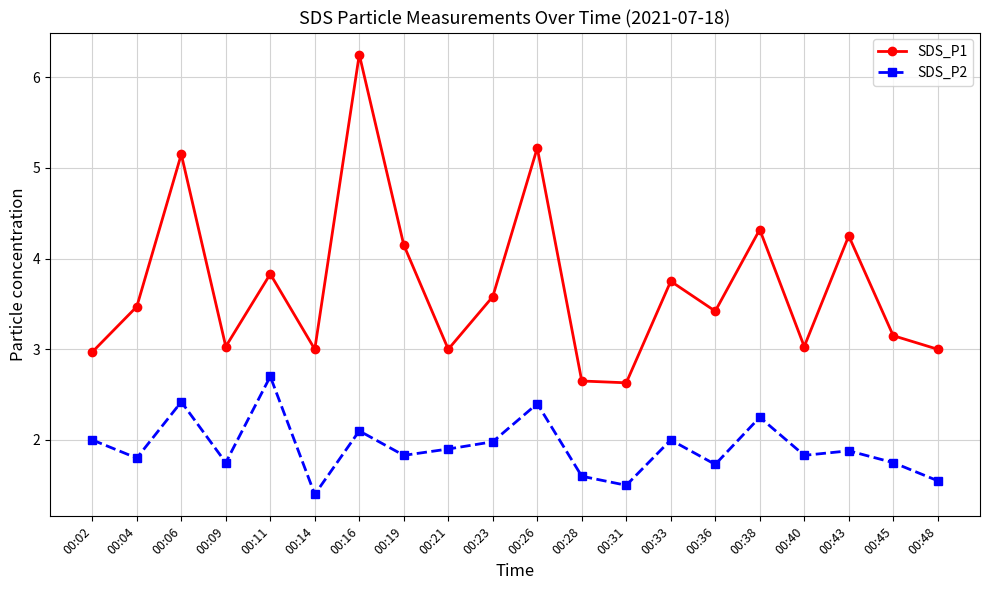

At which label does SDS_P1 reach its peak?

00:16